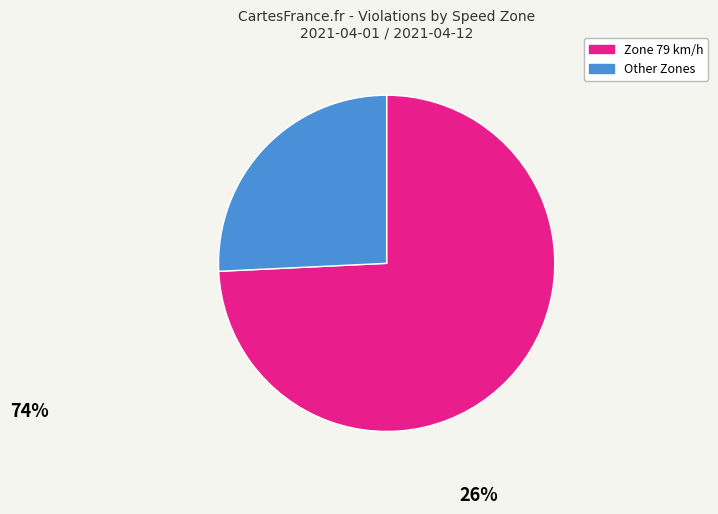

Combined, do Zone 79 km/h and Other Zones account for over 50%?

Yes